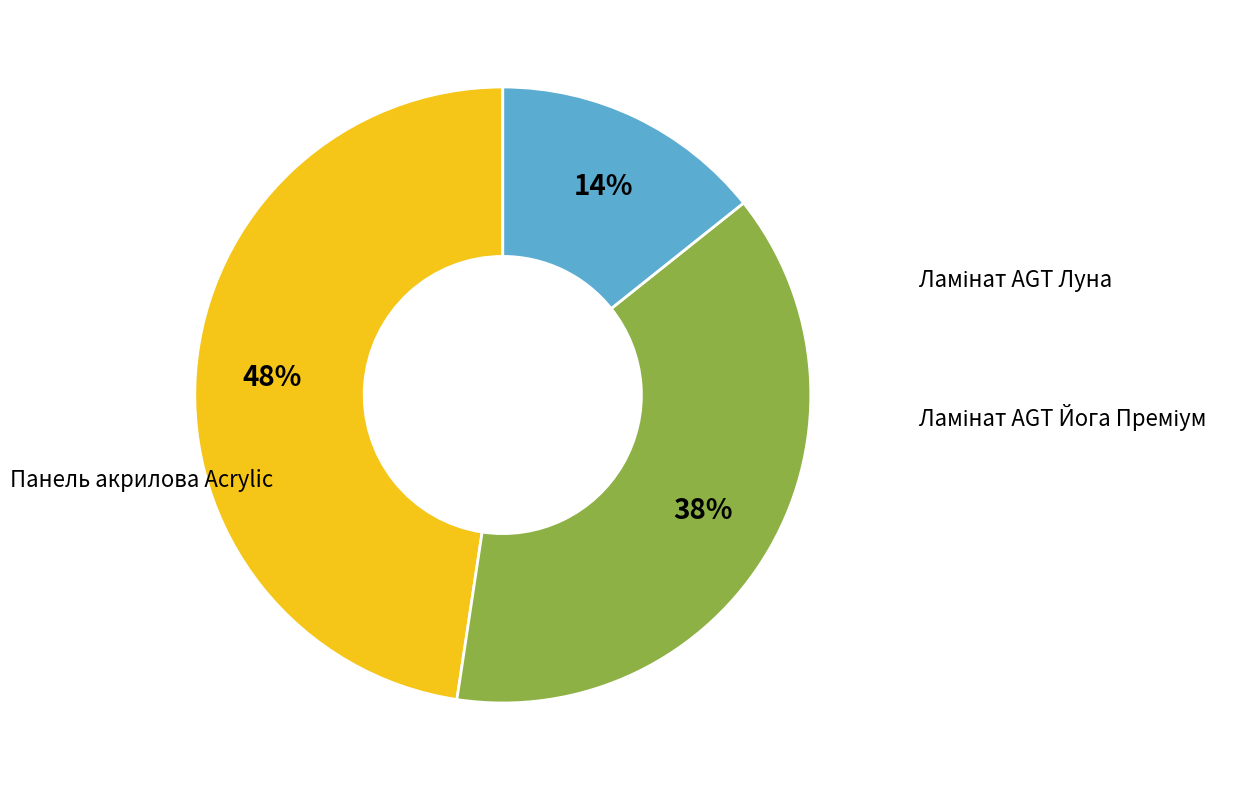

To the nearest percent, what is the average slice percentage?

33%